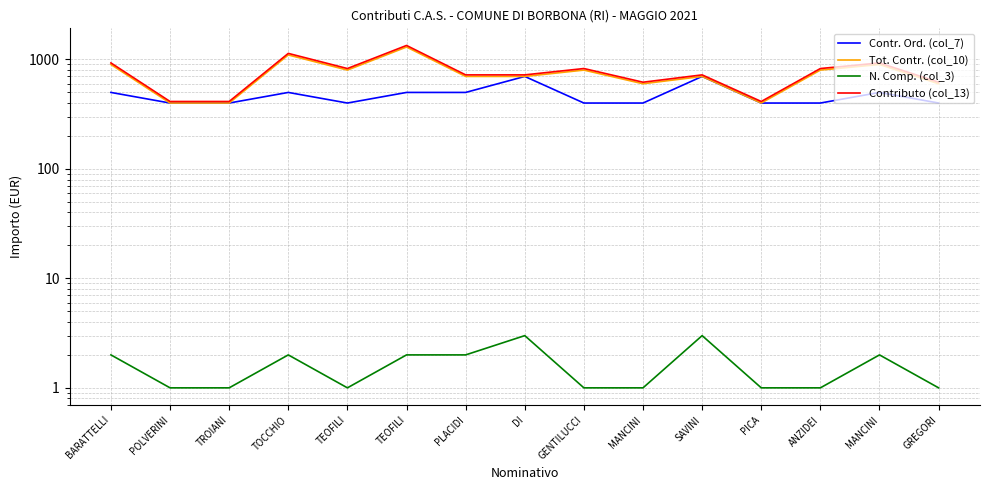

How many series are shown in this chart?

4